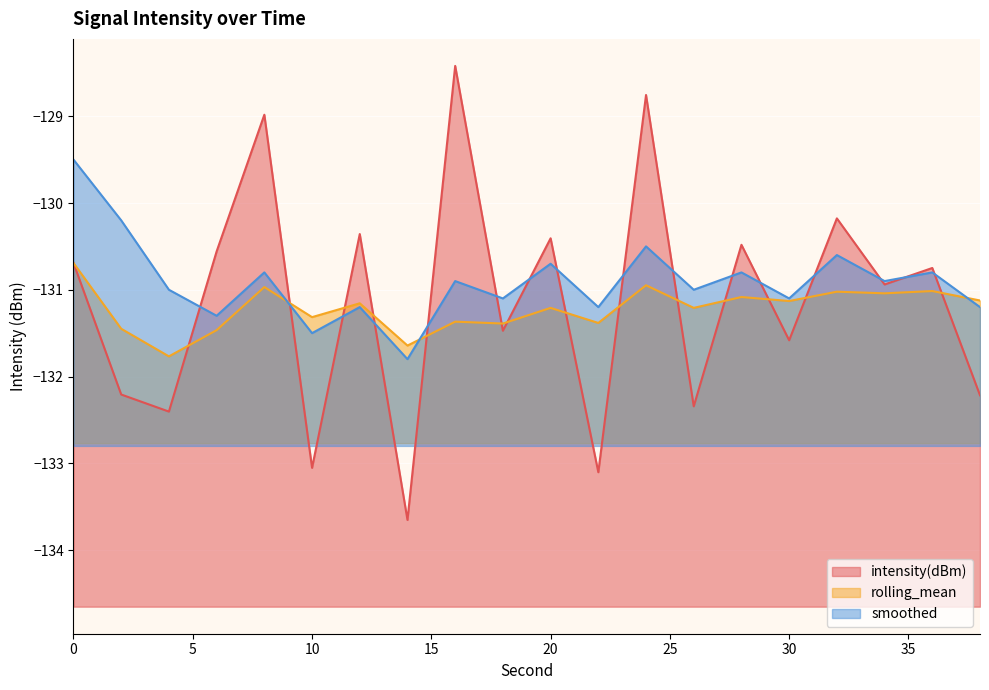

At which label is intensity(dBm) closest to -131?

34